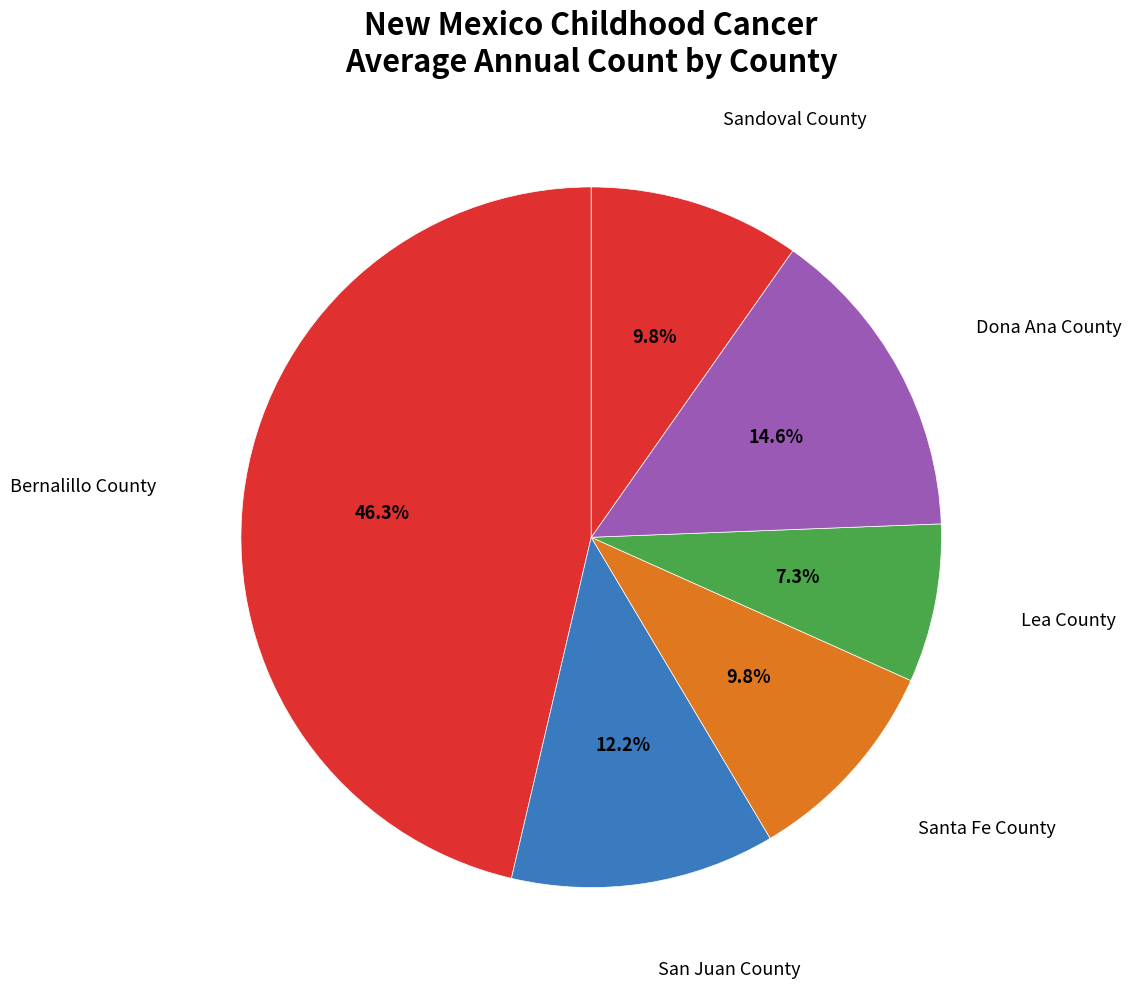

What is the total percentage of Santa Fe County and Dona Ana County?

24.4%